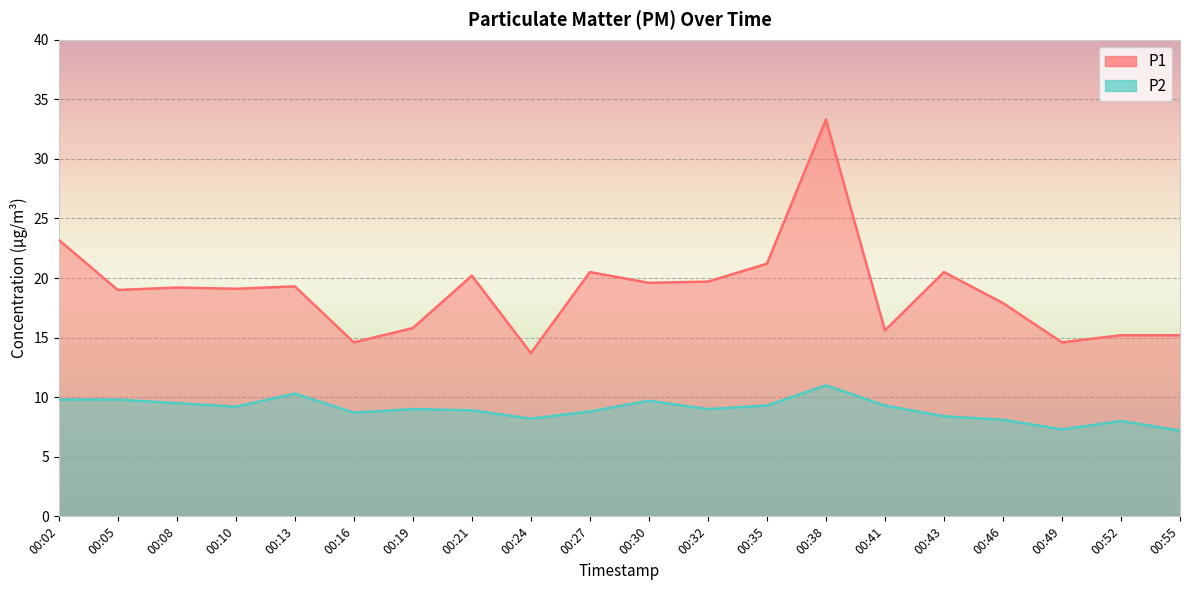

In P2, how many points are lower than both neighbors (excluding endpoints)?

5